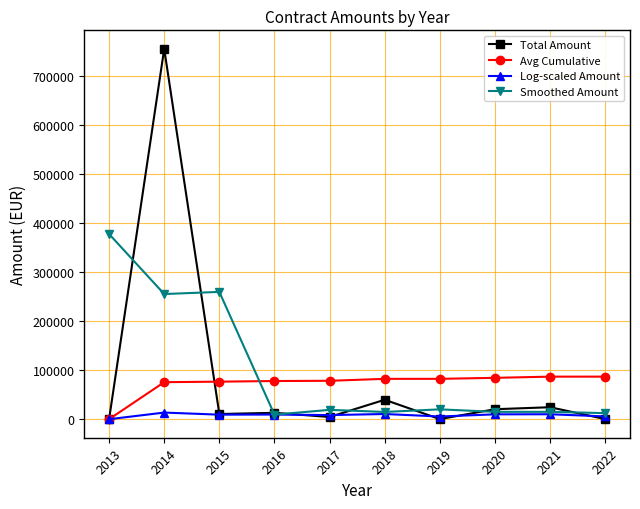

What is the spread (max minus min) of values at 2017?

73758.7